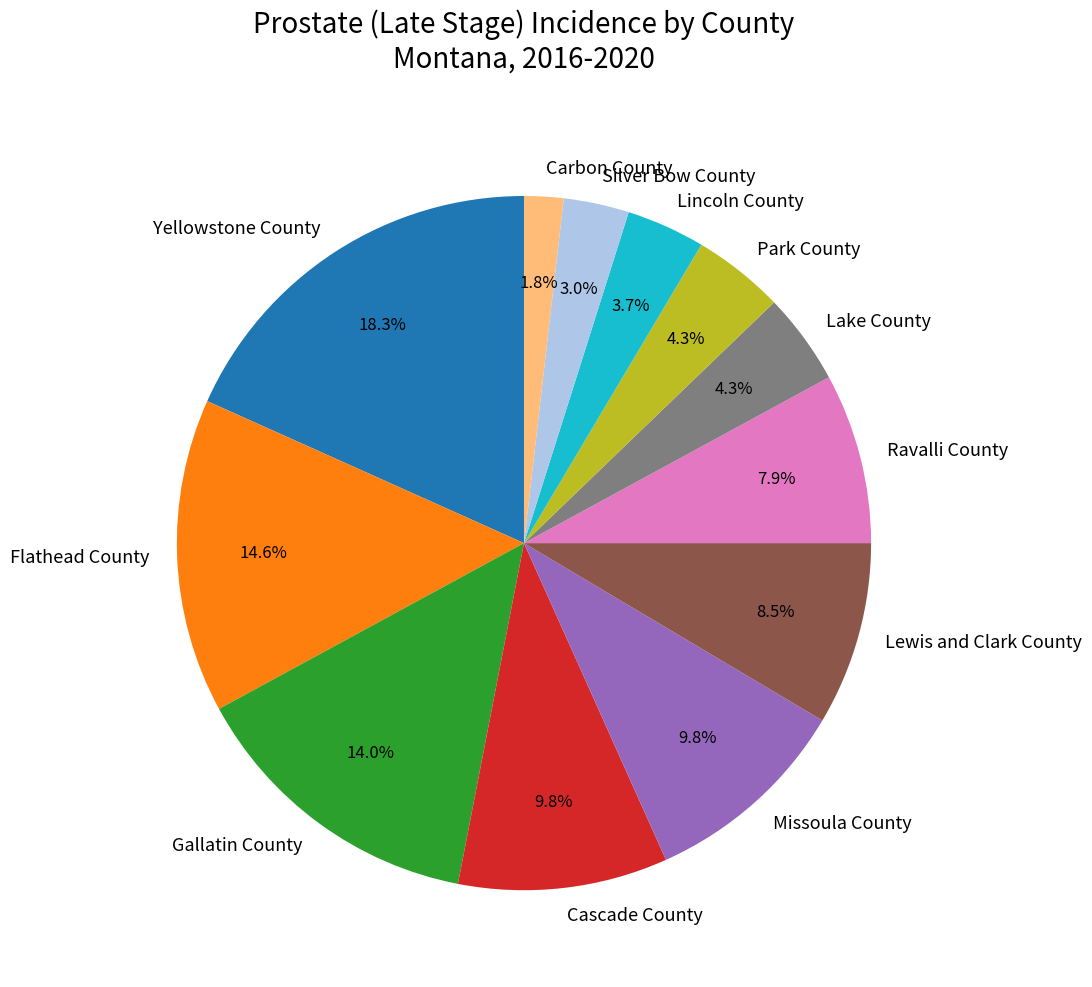

What portion of the pie excludes Carbon County?

98.2%